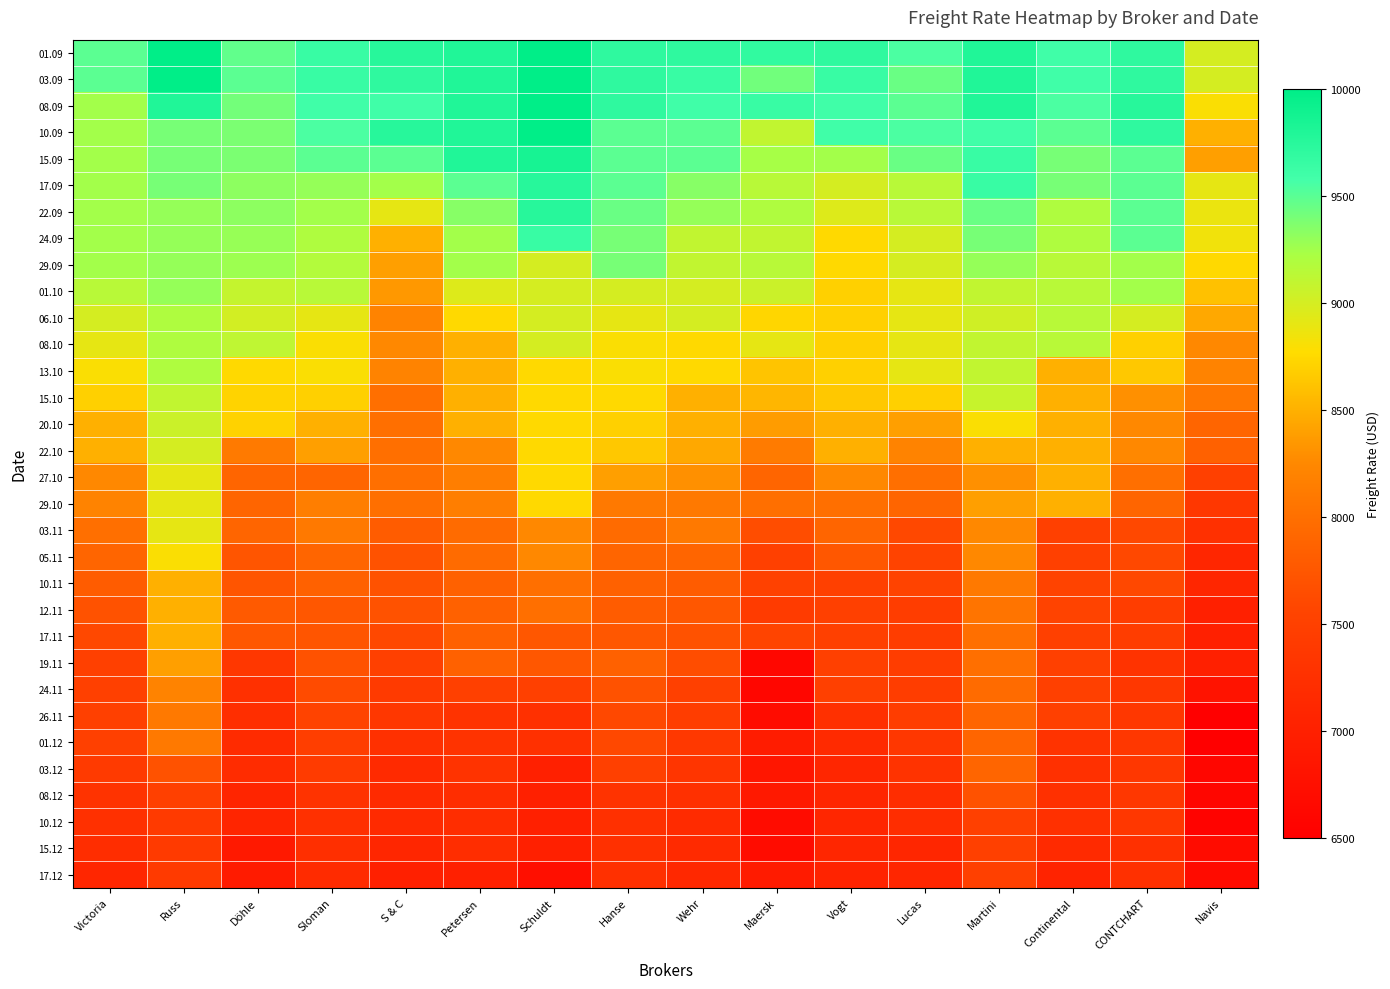

Which category has the lowest value across all series?

Navis